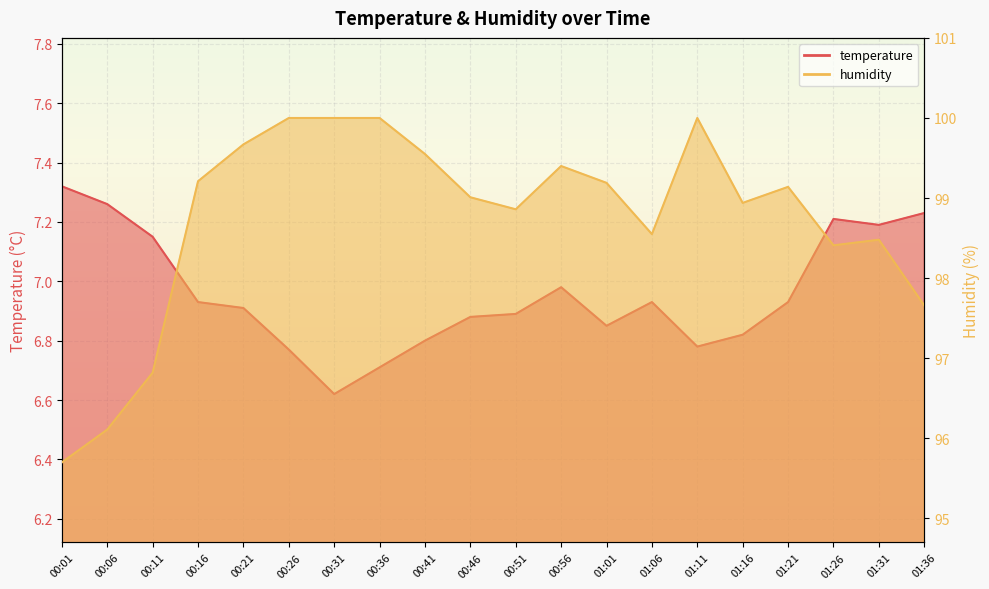

Between 00:01 and 00:11, which series saw the biggest shift?

humidity